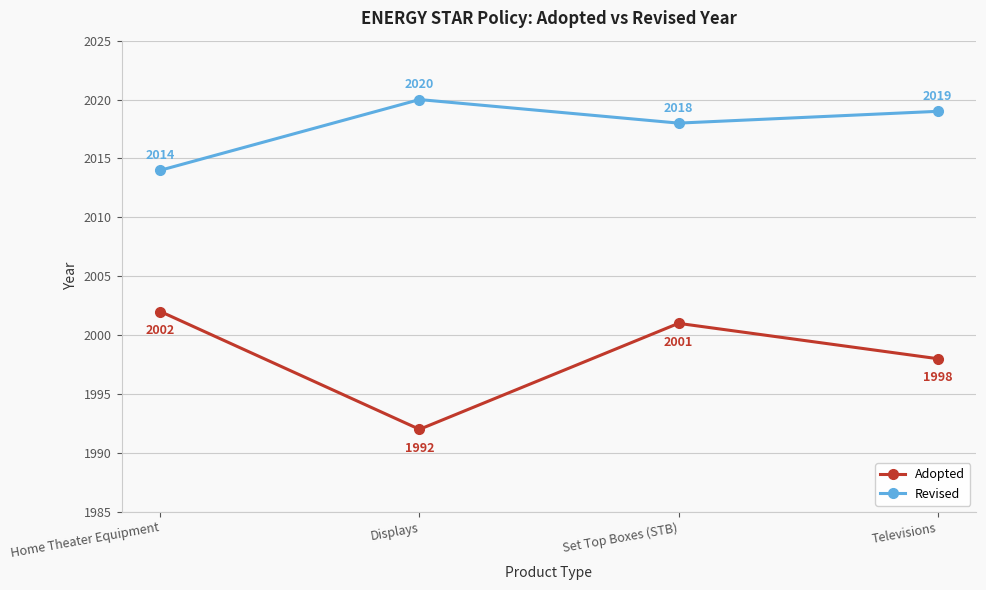

Read the Revised value at Set Top Boxes (STB).

2018